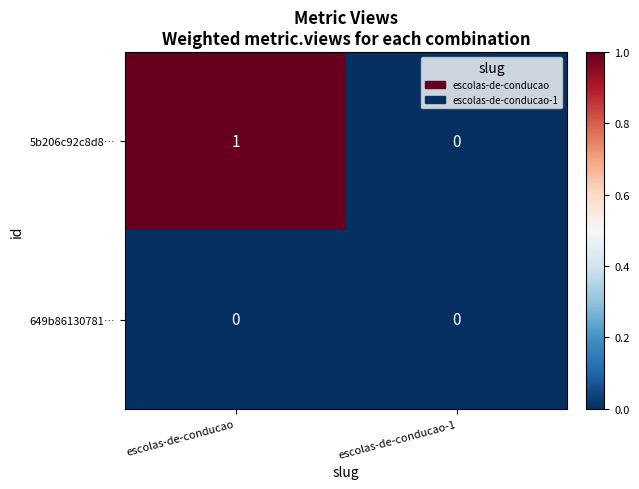

Is it true that 649b86130781… equals 0 at escolas-de-conducao?

True